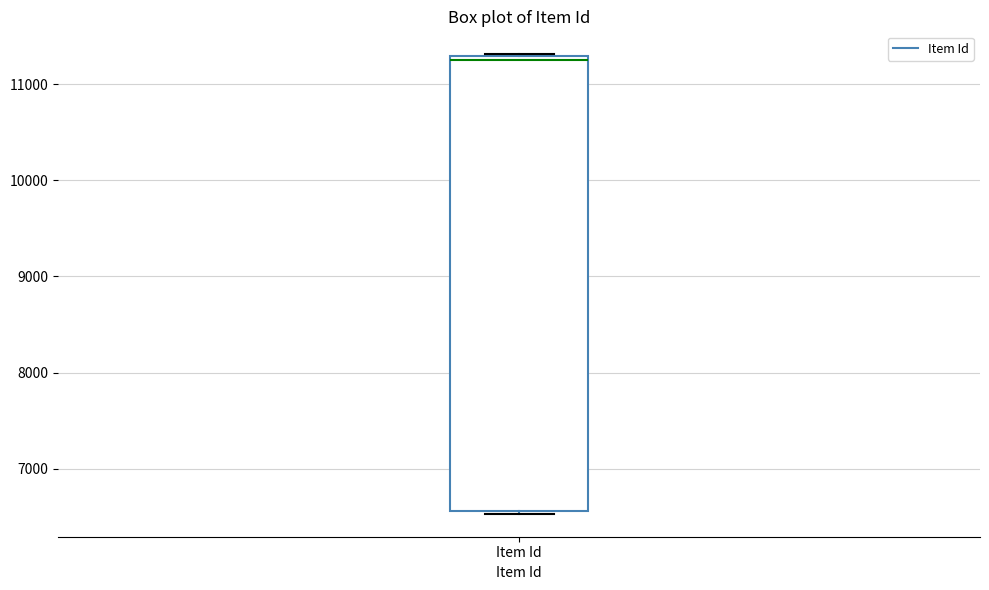

Read this box plot against the y-axis: the position of the median line, the range covered by the box, and the ends of both whiskers. The values are not printed on the chart, so give them approximately, as read against the axis.

median 11200, box 6600 to 11300, whiskers 6500 to 11300